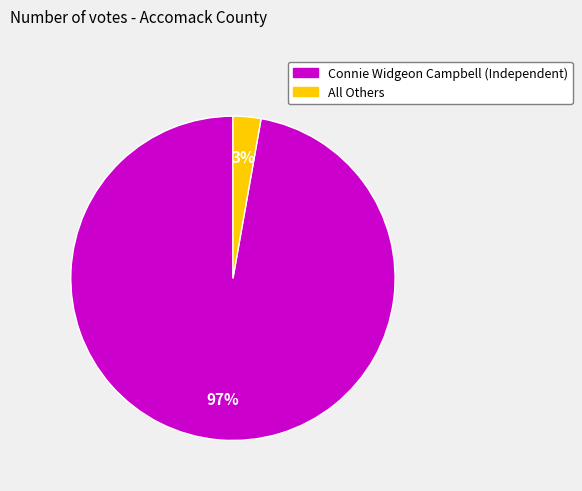

Rank the categories by value from highest to lowest.

Connie Widgeon Campbell (Independent), All Others